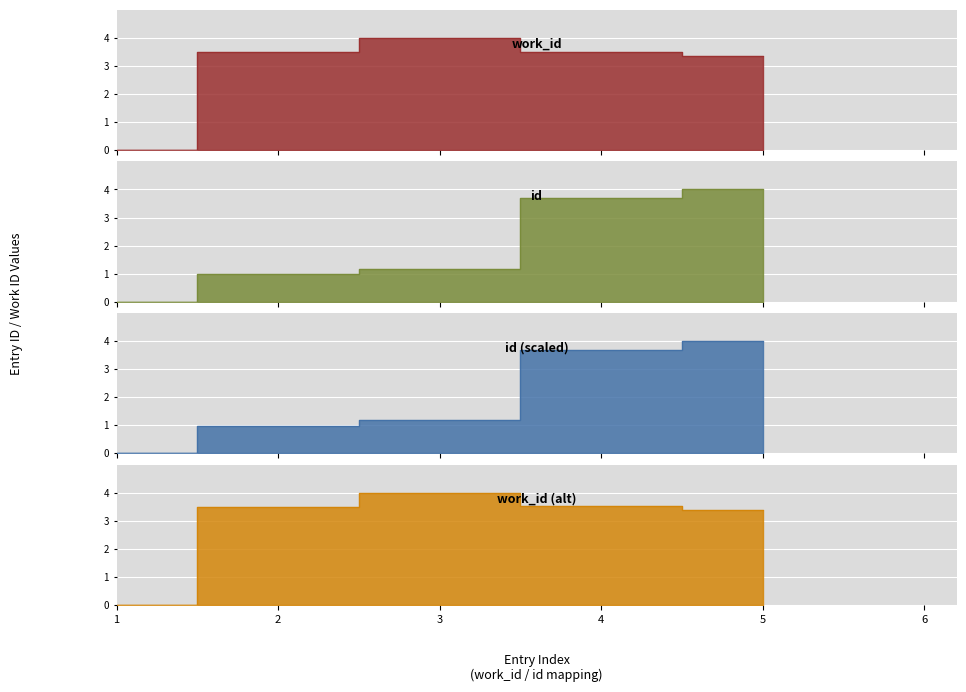

Reading left to right, extract all data points from this chart.

work_id_8473: 0.0	3.5	4.0	3.5	3.4
id_10903: 0.0	1.0	1.2	3.7	4.0